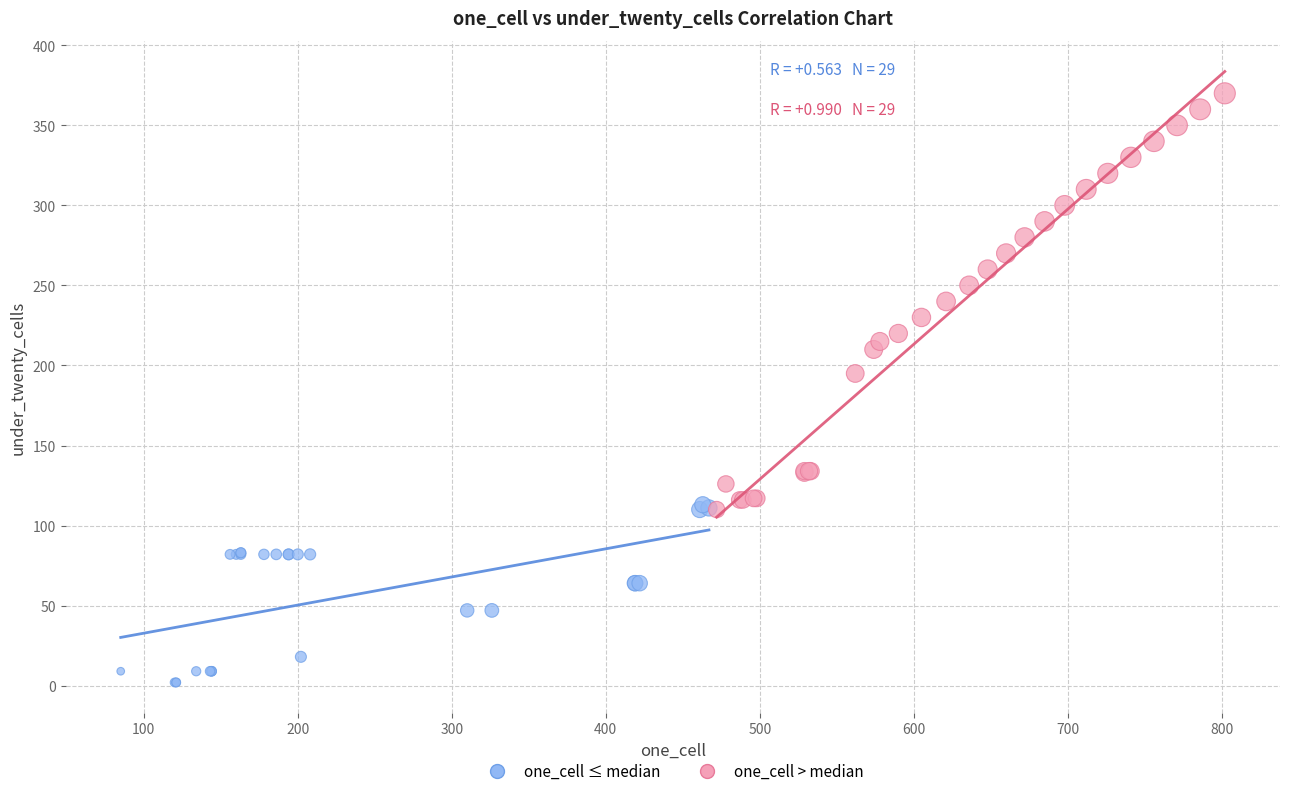

Which series has the largest Y range (max minus min)?

one_cell > median